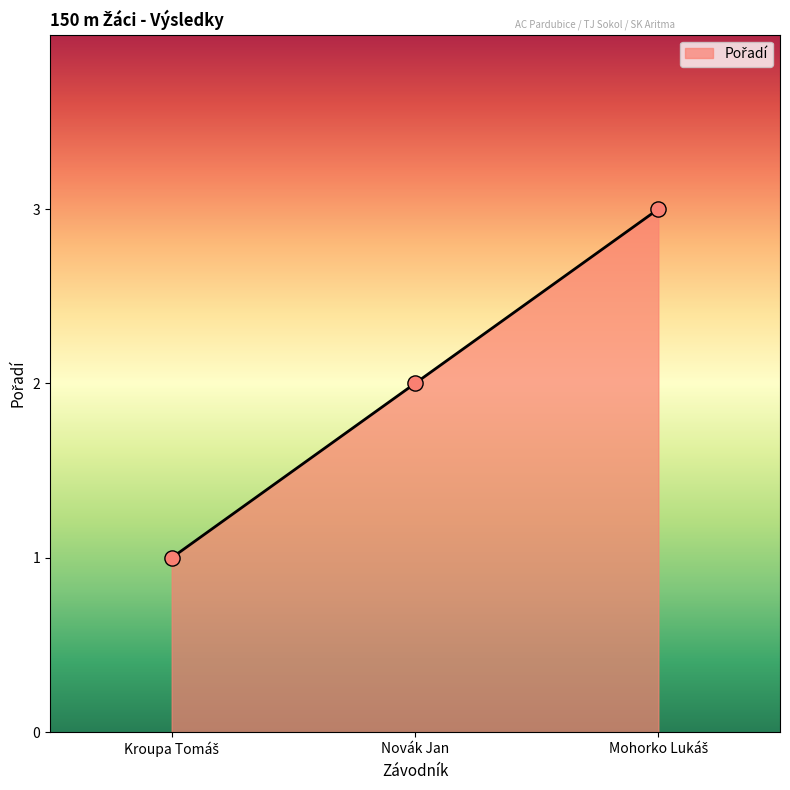

Is it true that the value at Novák Jan is 2?

True